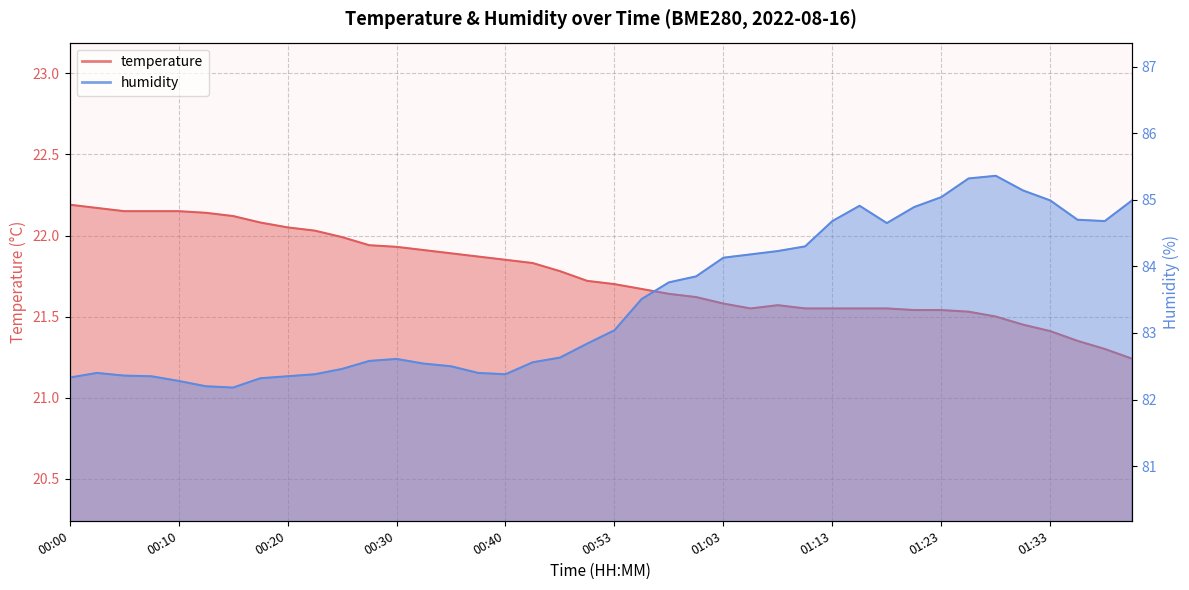

In humidity, how many points are lower than both neighbors (excluding endpoints)?

4